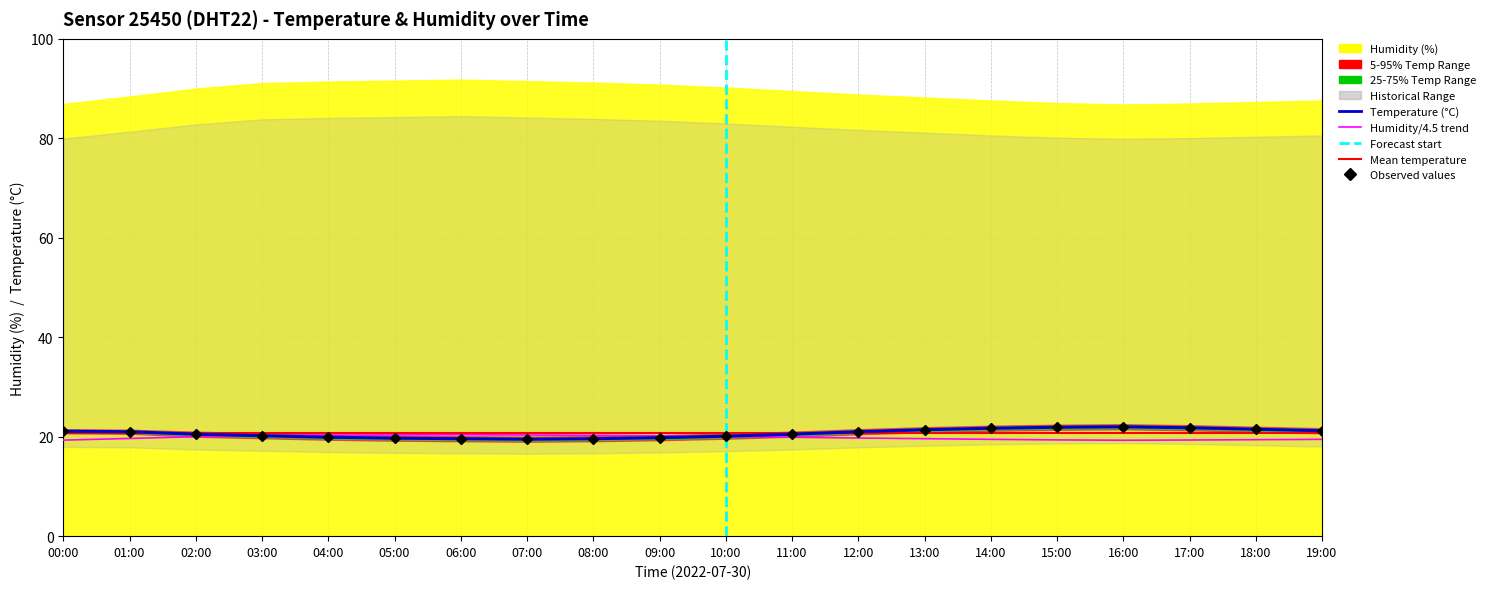

True or false: temperature and temp_upper intersect in this chart.

False